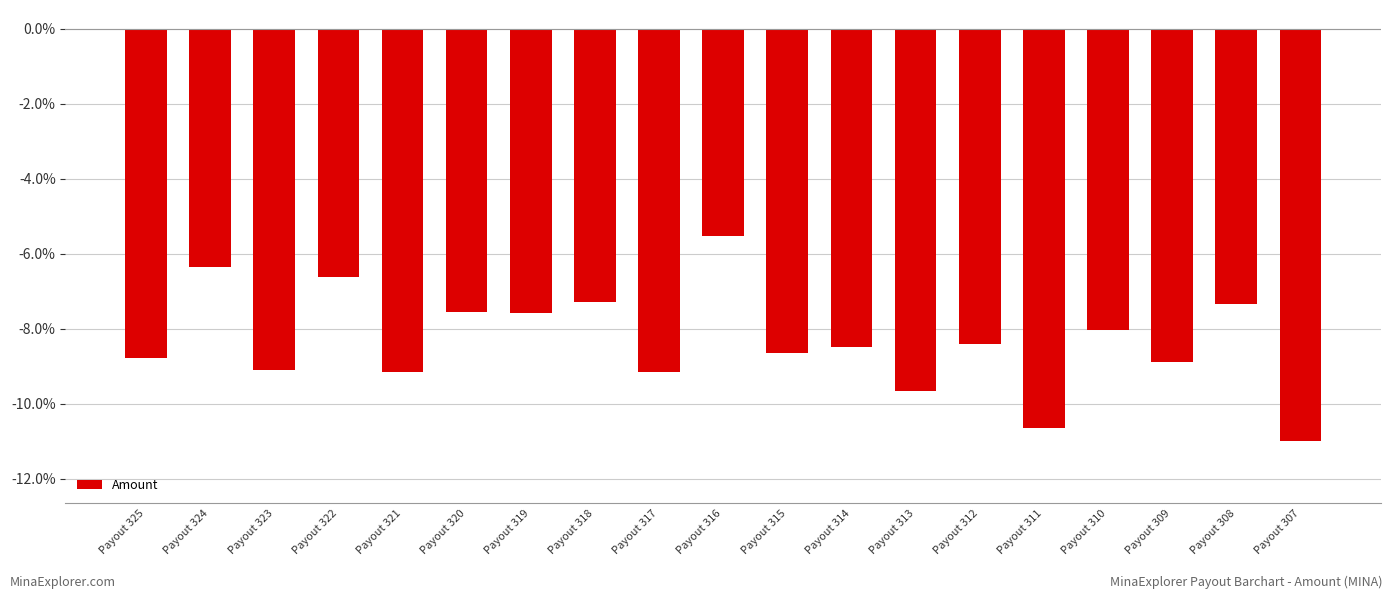

Is it true that the value at Payout 313 is -14.3?

False